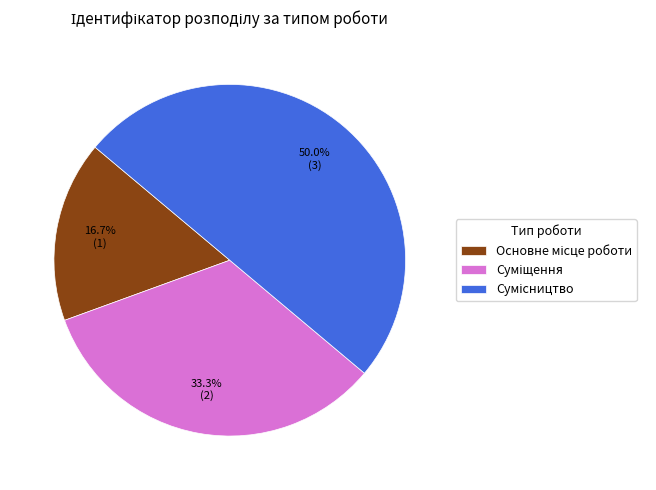

How many segments does this pie chart have?

3